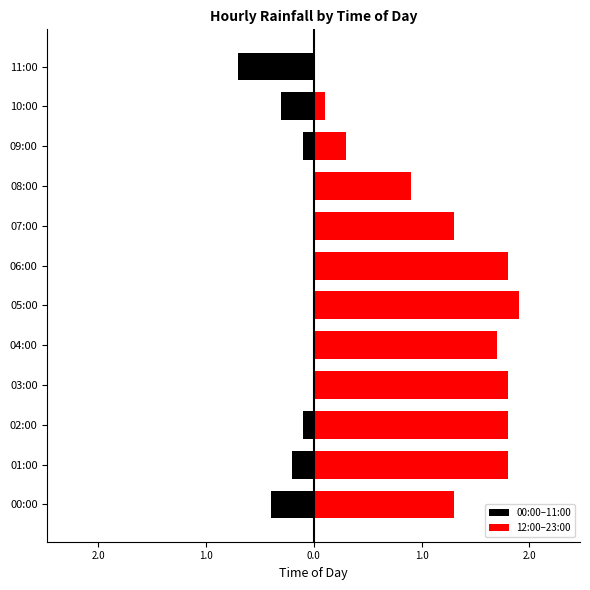

The 00:00–11:00 series shows 0.0 at 06:00. True or false?

True